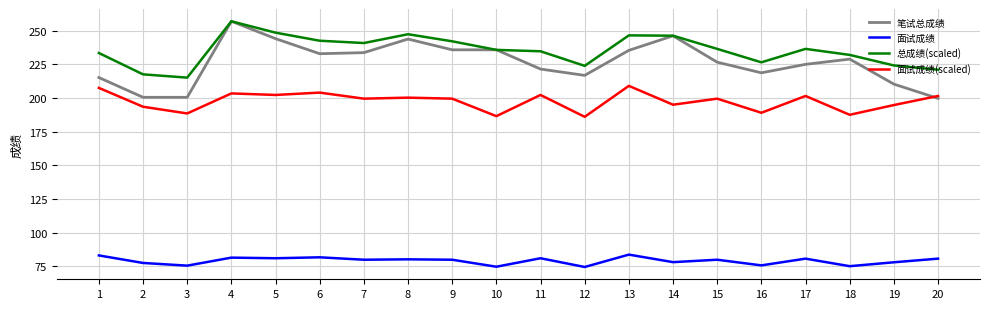

What is the spread (max minus min) of values at 7?

161.0